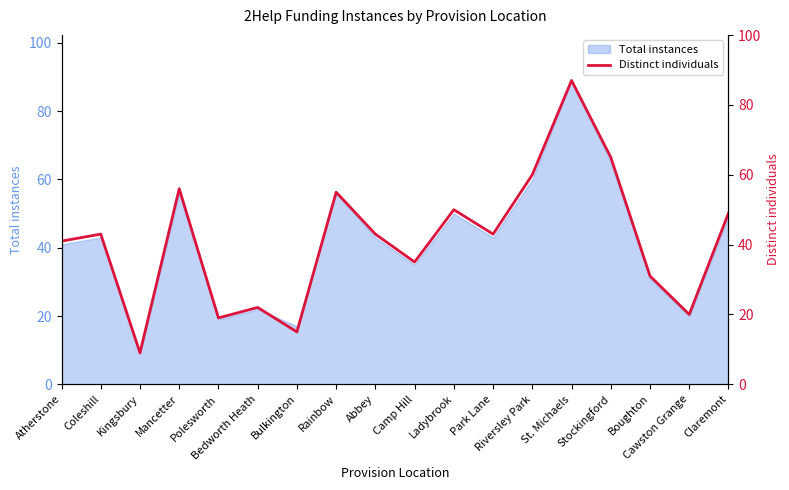

At which label does the data first exceed 43?

Mancetter